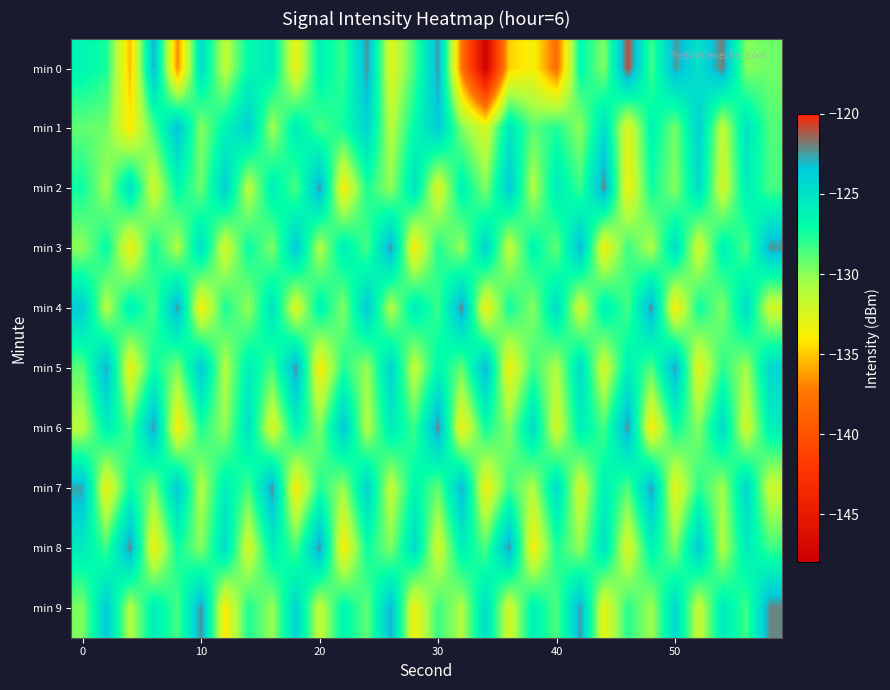

Rank the series by their maximum value, from highest to lowest.

min 0, min 2, min 4, min 6, min 8, min 9, min 3, min 5, min 7, min 1